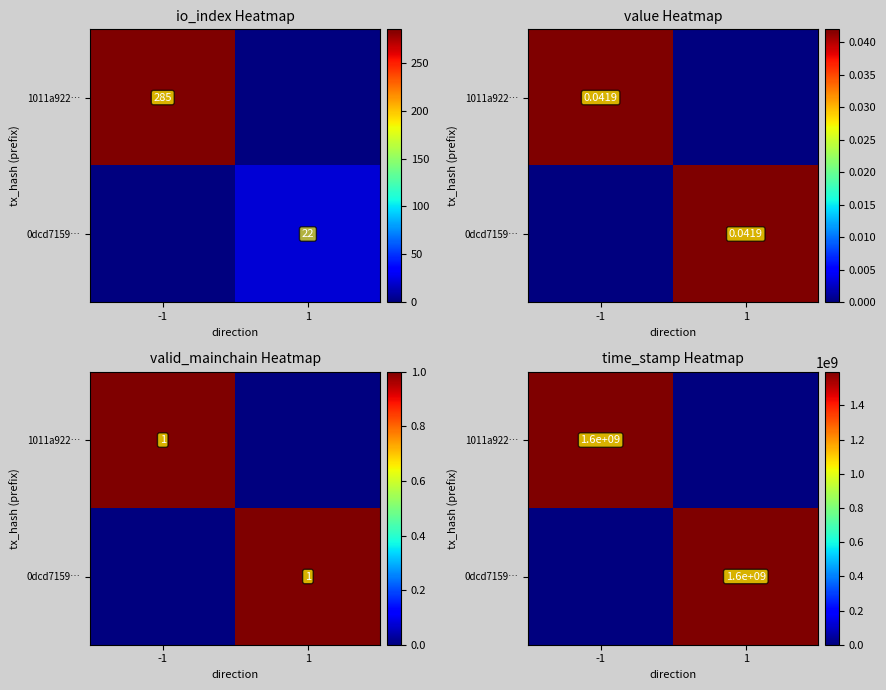

List the series in order of their peak value, lowest first.

0dcd7159…, 1011a922…